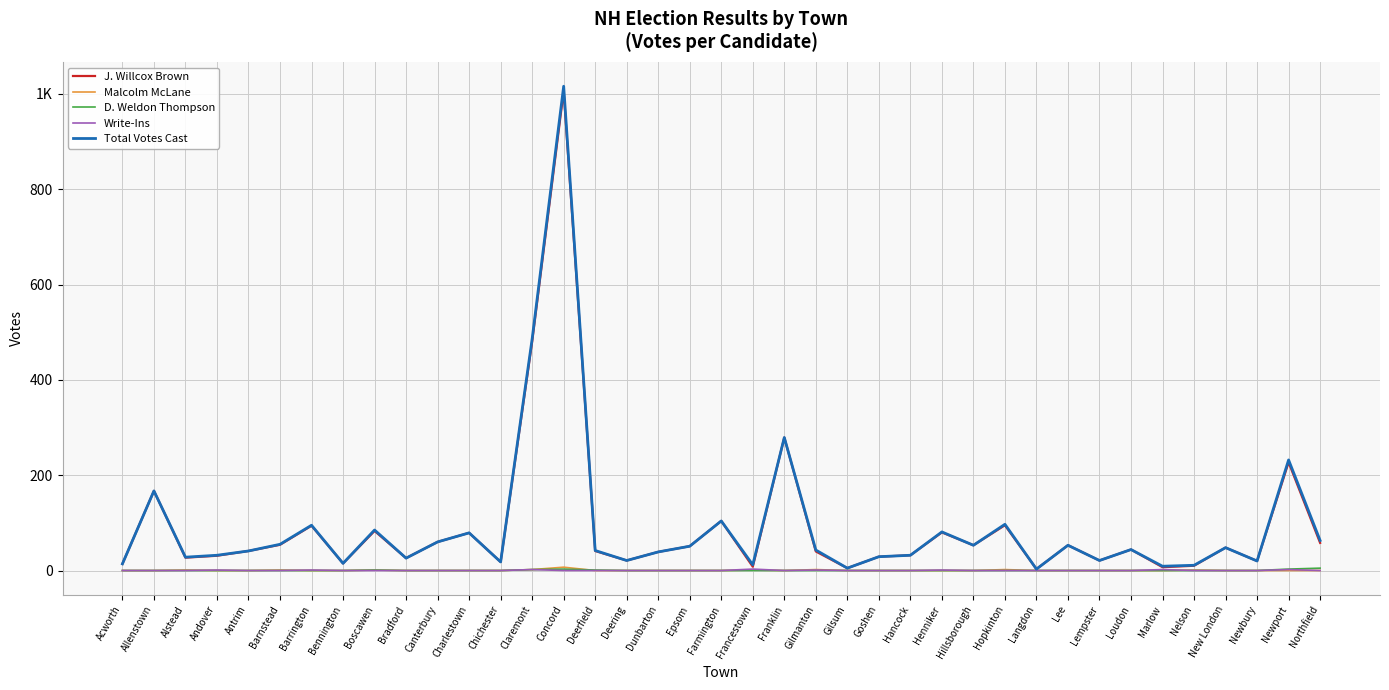

What are all the series names shown in the legend?

J. Willcox Brown, Malcolm McLane, D. Weldon Thompson, Write-Ins, Total Votes Cast